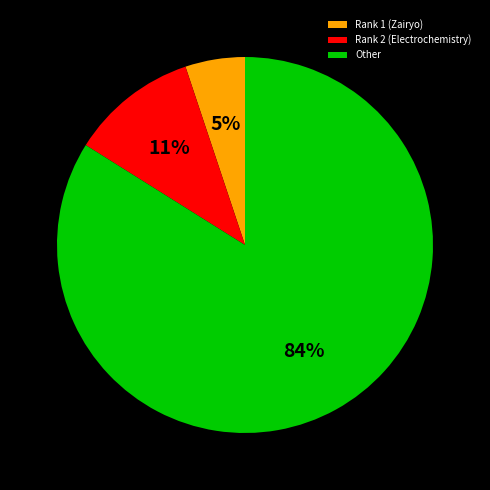

To the nearest percent, what is the difference between the largest and smallest slice percentages?

79%